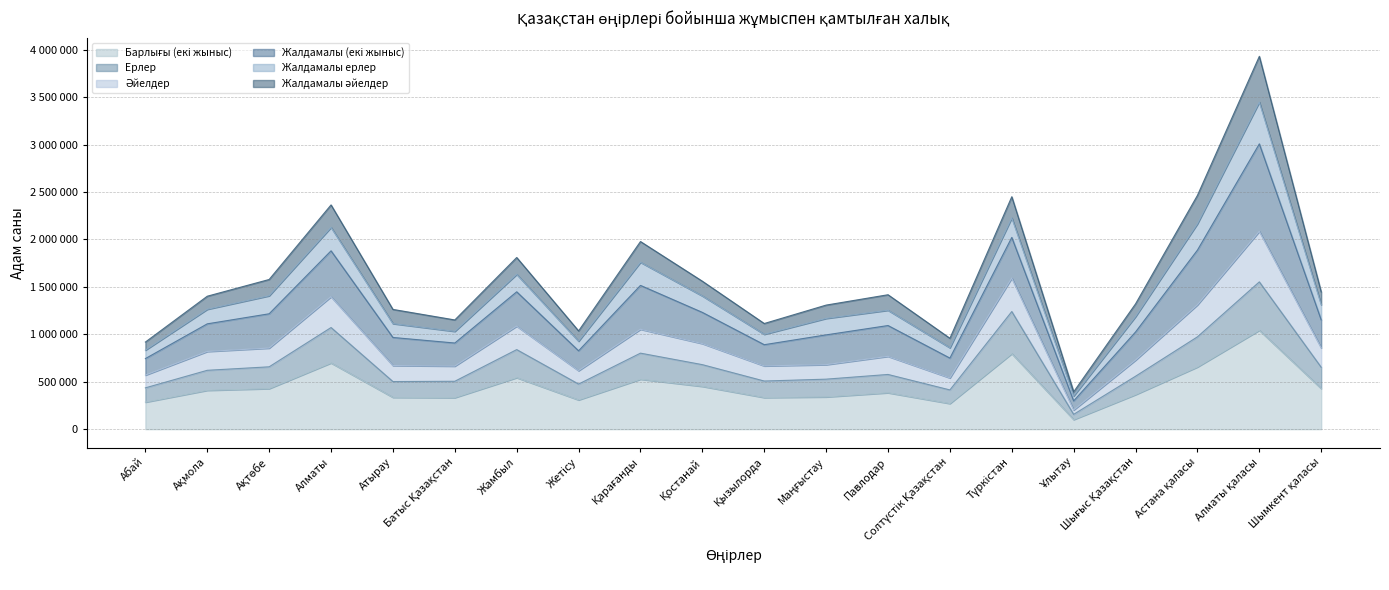

Where is Барлығы (екі жыныс) nearest to the value 571796?

Жамбыл